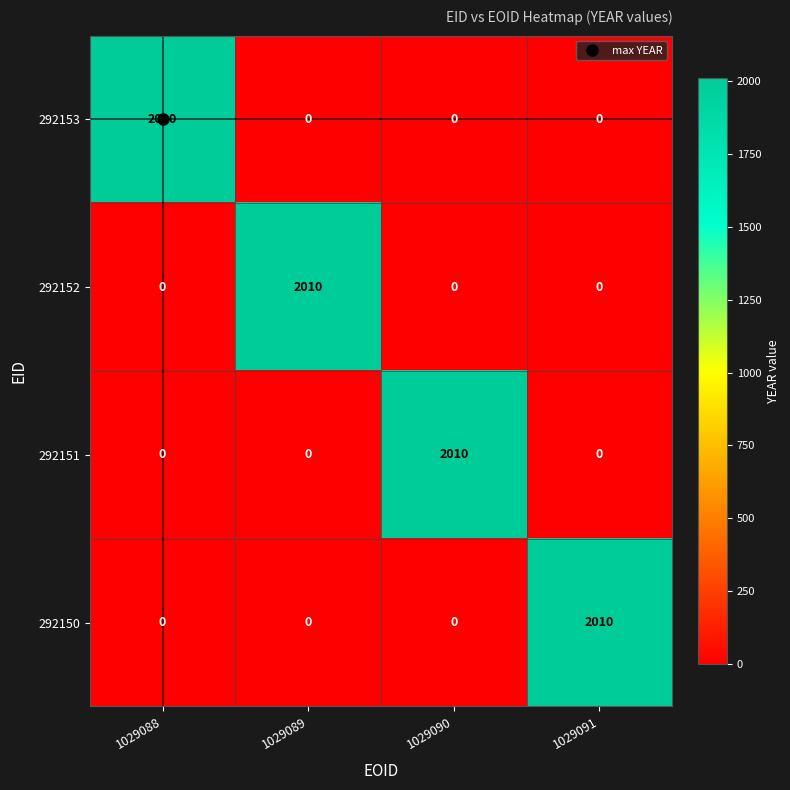

What is the difference between the highest and lowest values at 1029088?

2010